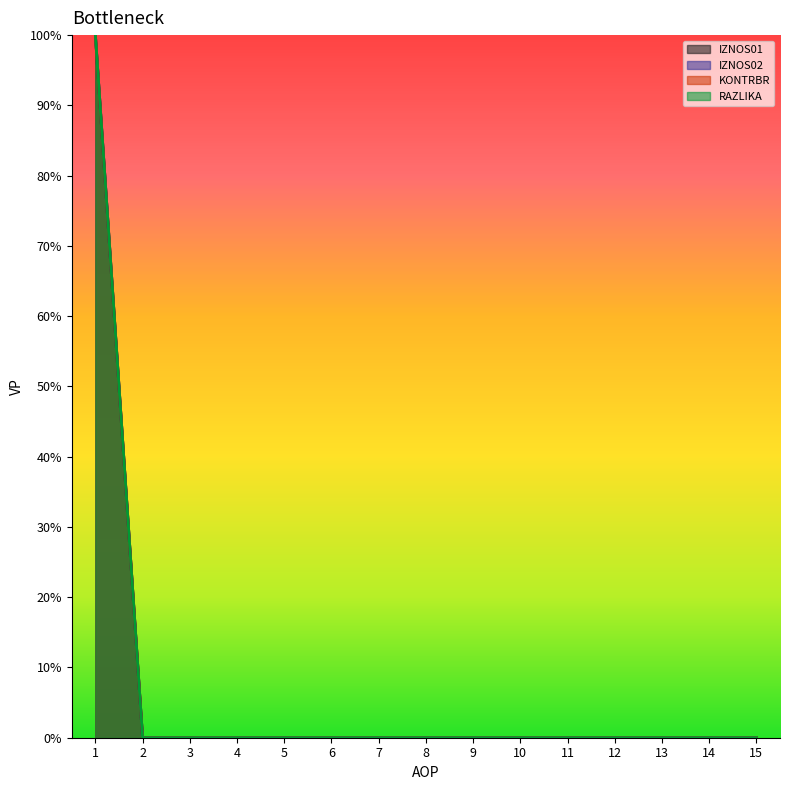

What is the maximum value shown in the chart?

100